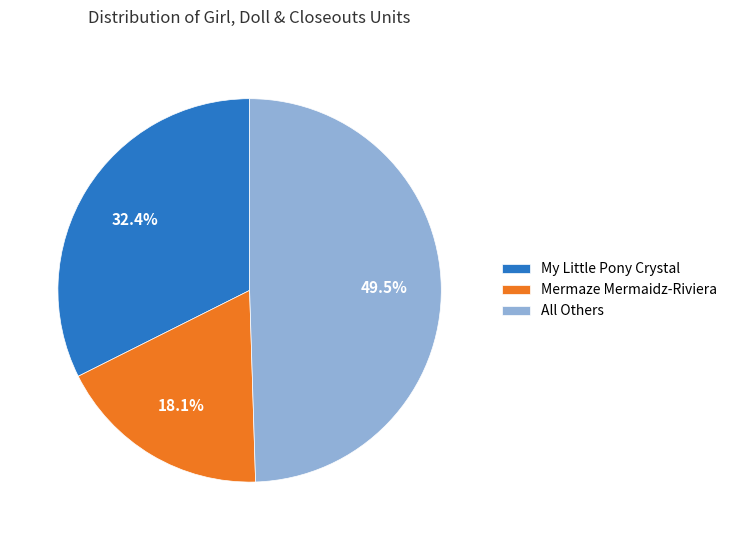

How many segments does this pie chart have?

3